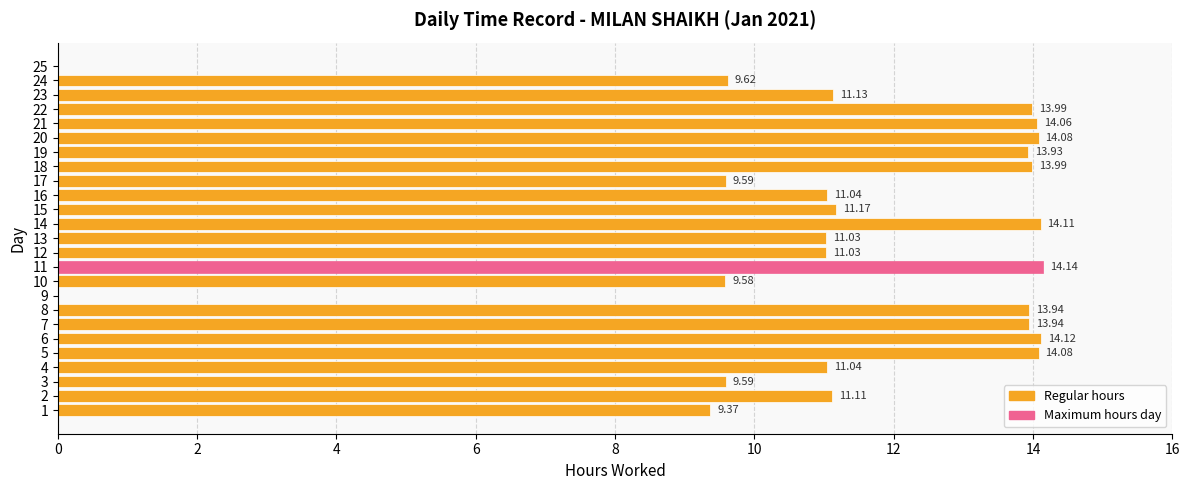

Between 8 and 6, which is larger?

6